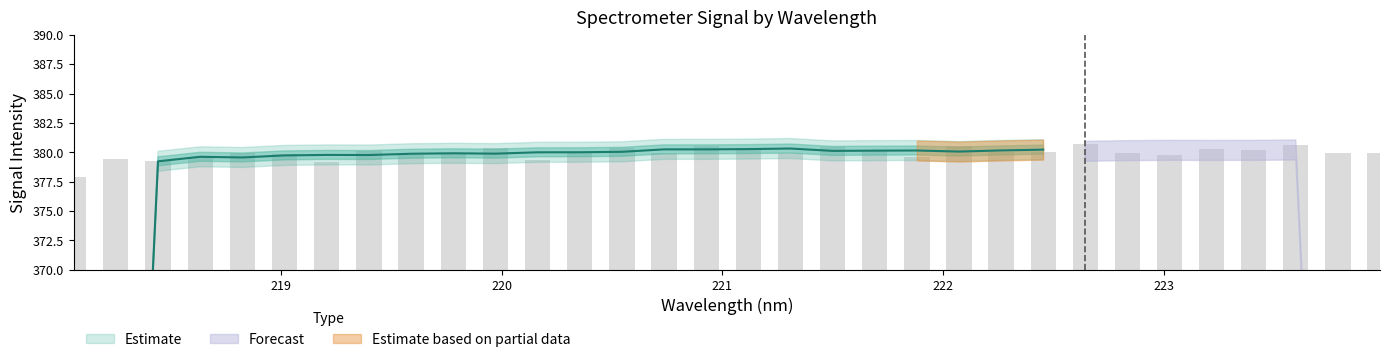

Where does the data first go above 9?

218.2508